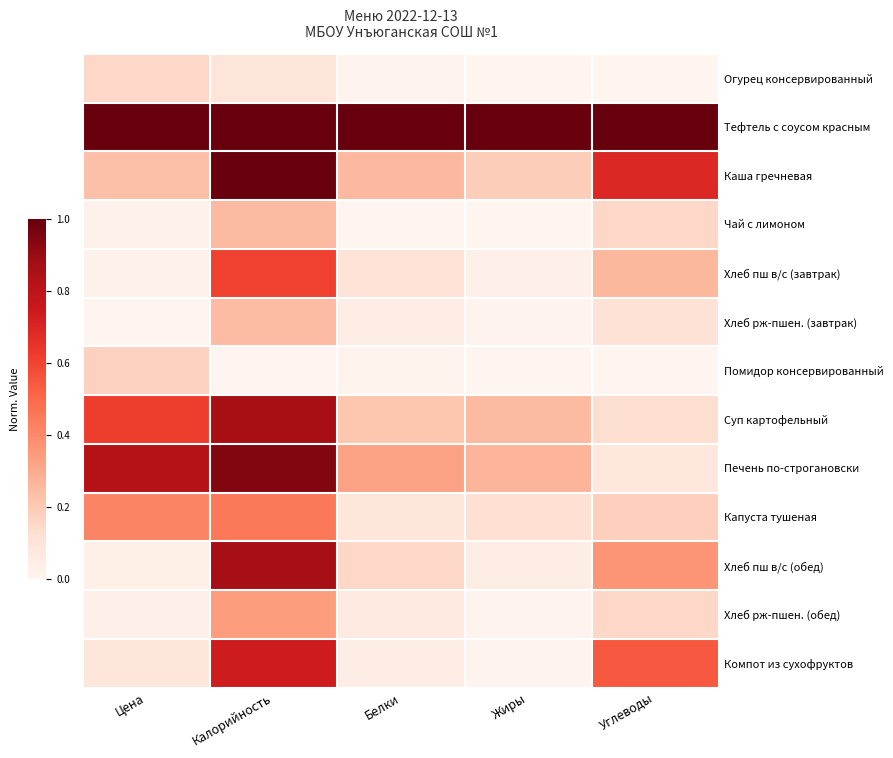

How many distinct data groups are displayed?

13